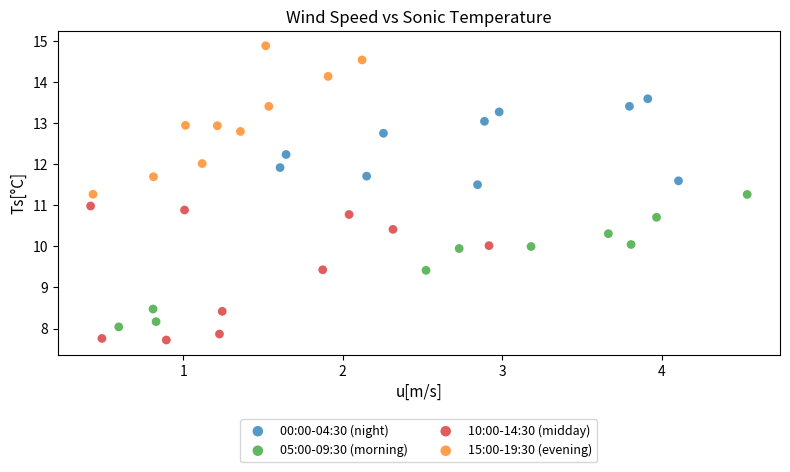

Which series reaches the maximum Y coordinate?

15:00-19:30 (evening)